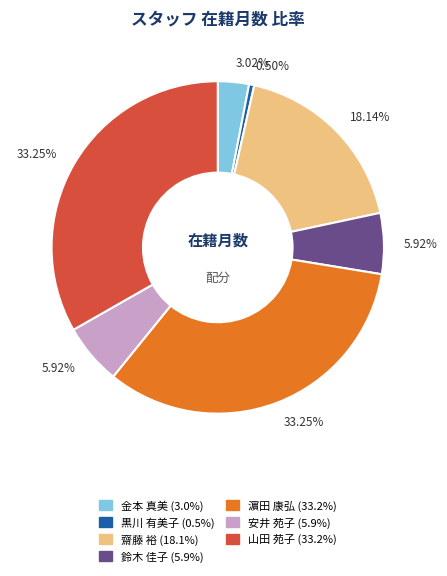

What percentage is the 鈴木 佳子 slice, to the nearest percent?

6%